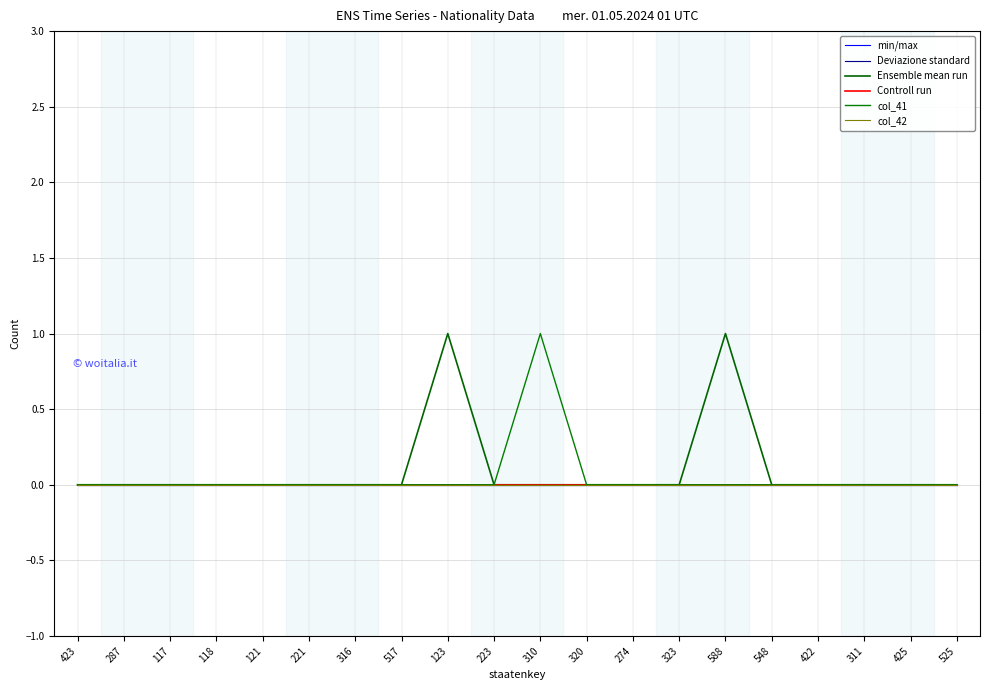

True or false: Deviazione standard and Ensemble mean run intersect in this chart.

False